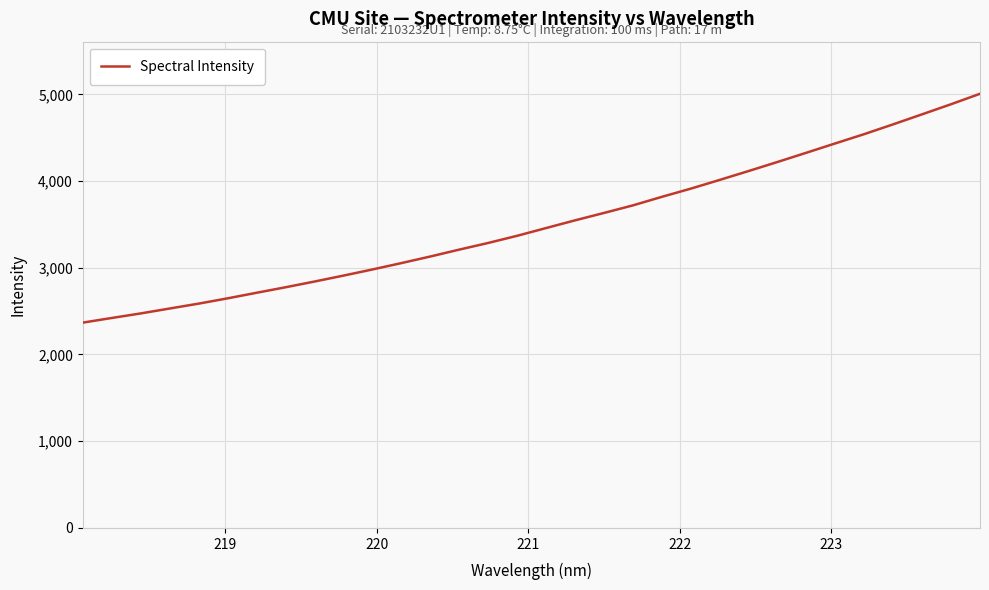

What is the minimum value shown in the chart?

2367.5